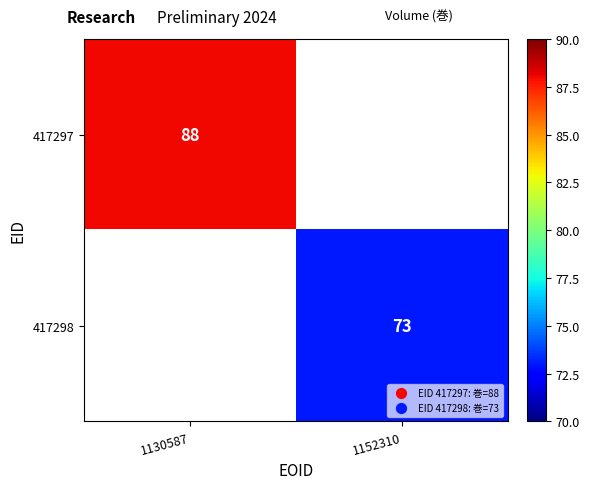

Is it true that 417297 equals 88 at 1130587?

True